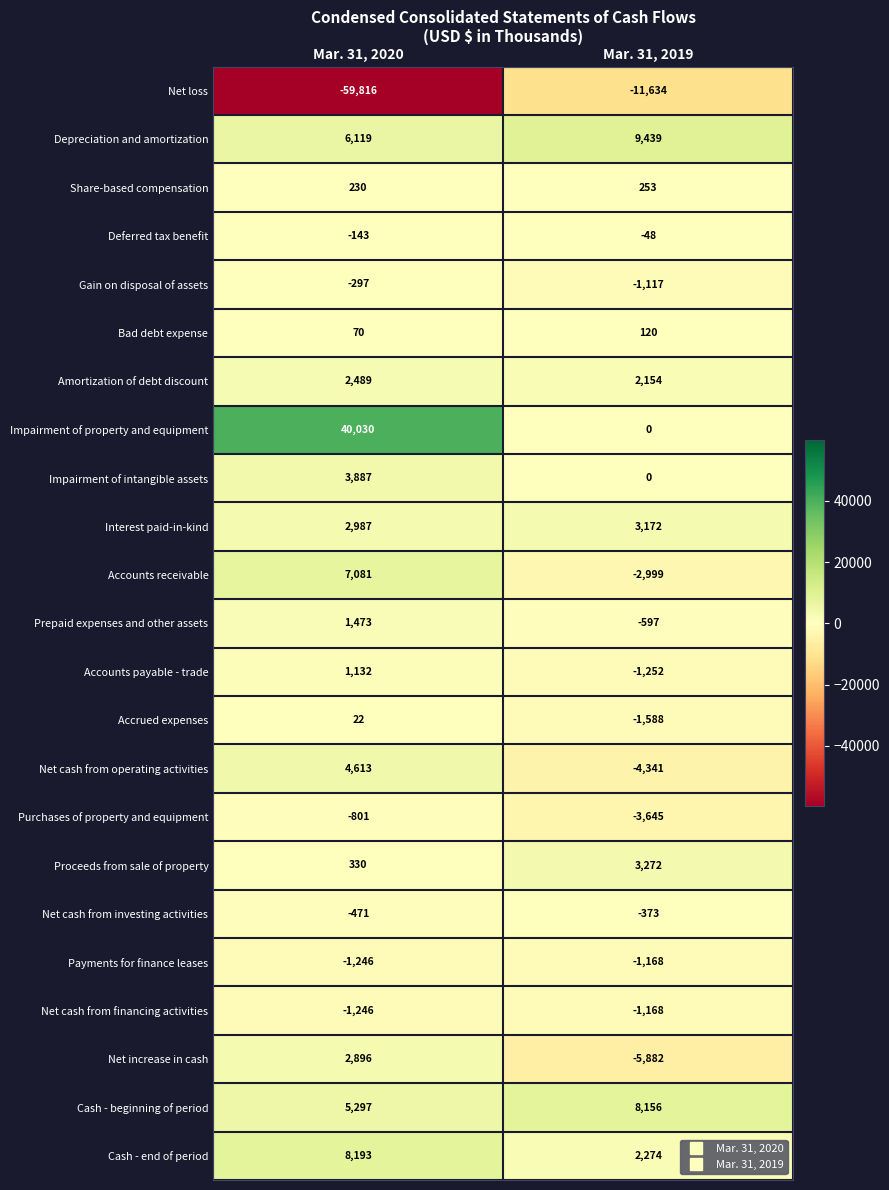

What is the sum of the Cash - beginning of period values at Mar. 31, 2019 and Mar. 31, 2020?

13453